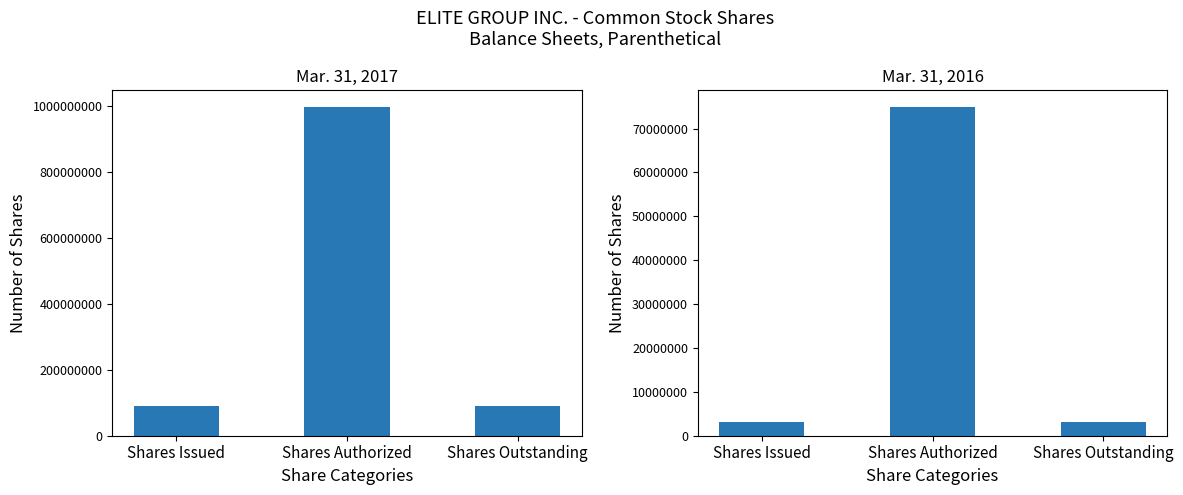

What is the label of the 3rd bar from the left?

Shares Outstanding